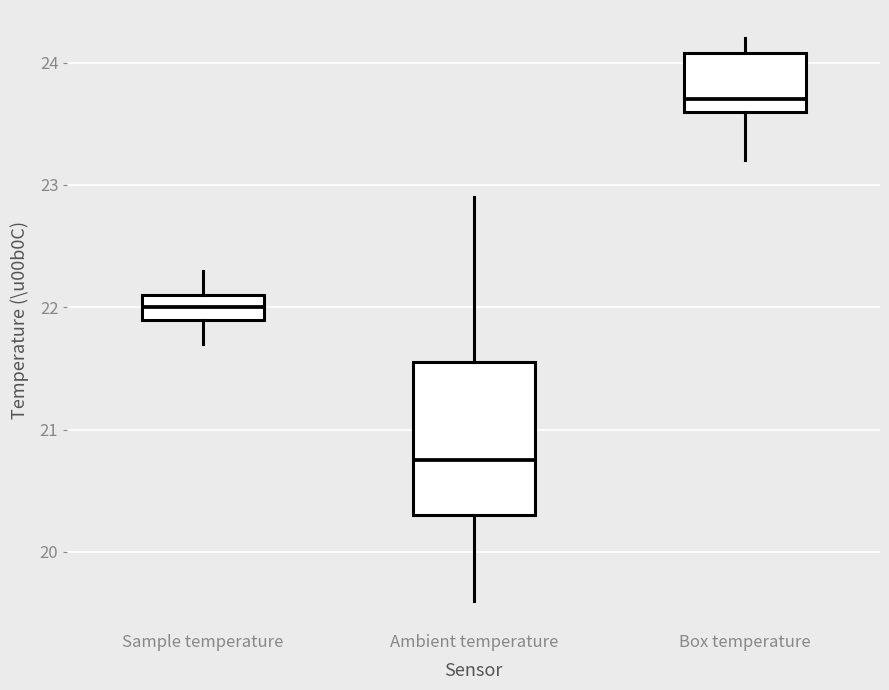

Reading left to right, read every box against the y-axis: the position of its median line, the range the box covers, and the ends of its whiskers. The values are not printed on the chart, so give them approximately, as read against the axis.

Sample temperature: median 22.0, box 21.9 to 22.1, whiskers 21.7 to 22.3
Ambient temperature: median 20.8, box 20.3 to 21.6, whiskers 19.6 to 22.9
Box temperature: median 23.7, box 23.6 to 24.1, whiskers 23.2 to 24.2